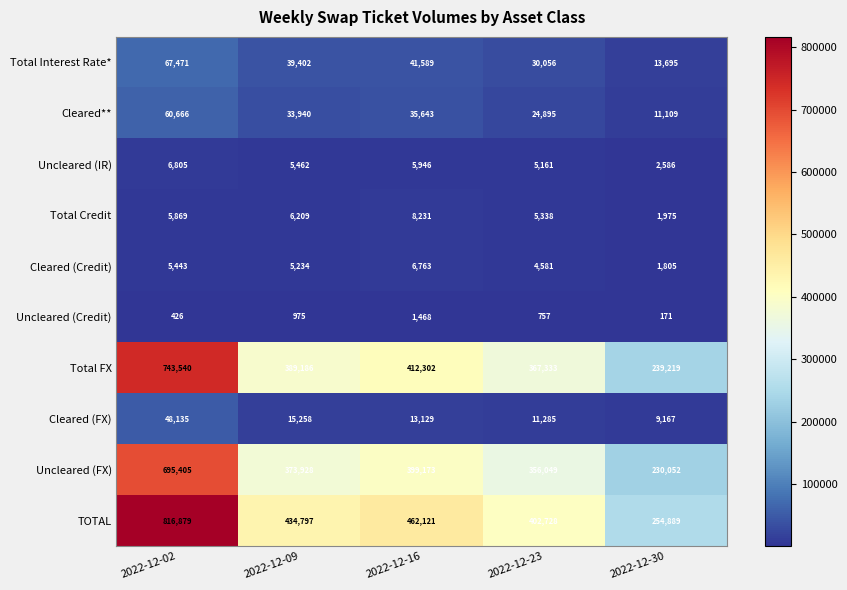

At which category is the sum across all series the highest?

2022-12-02